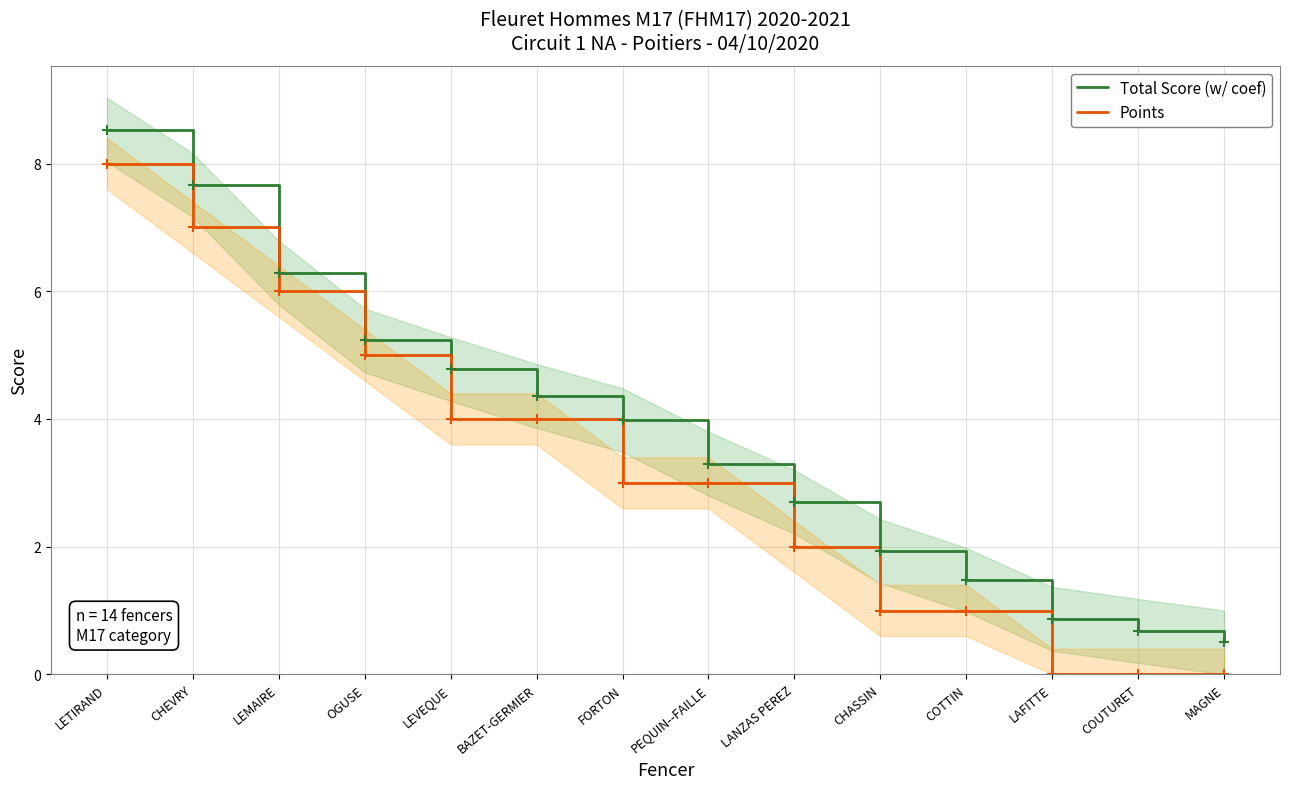

True or false: Total Score (w/ coef) and Points intersect in this chart.

False